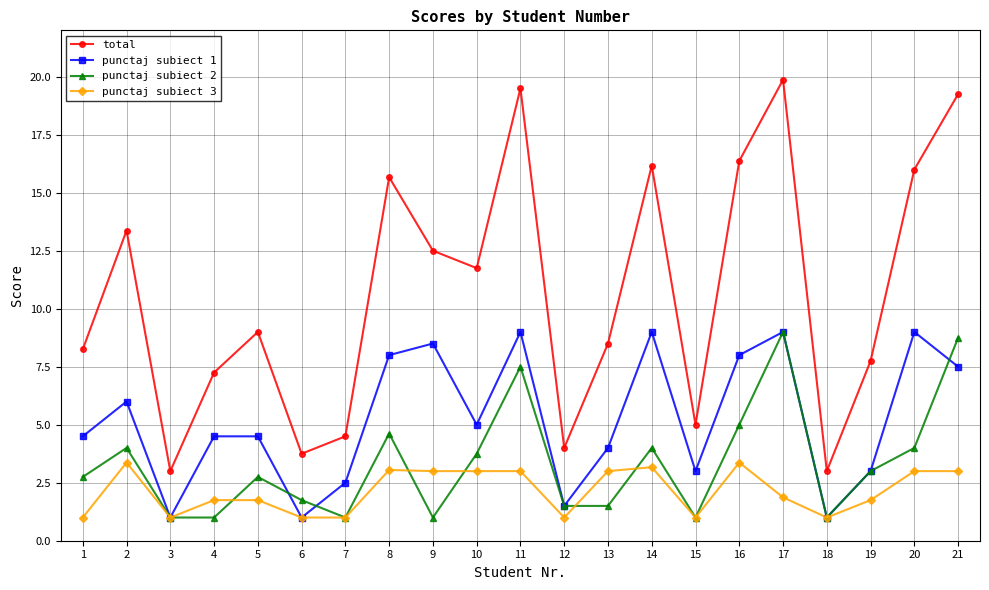

Between 11 and 14, which series saw the biggest shift?

punctaj subiect 2